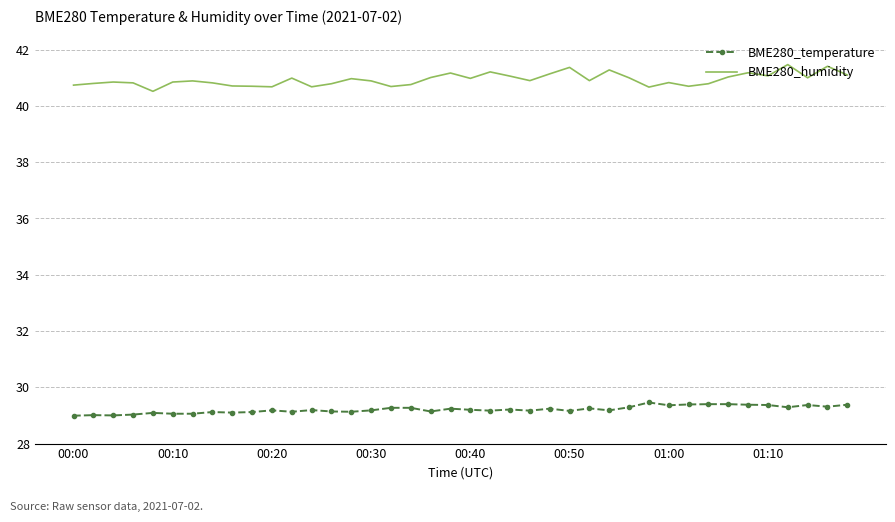

List the series in order of their overall mean, lowest first.

BME280_temperature, BME280_humidity